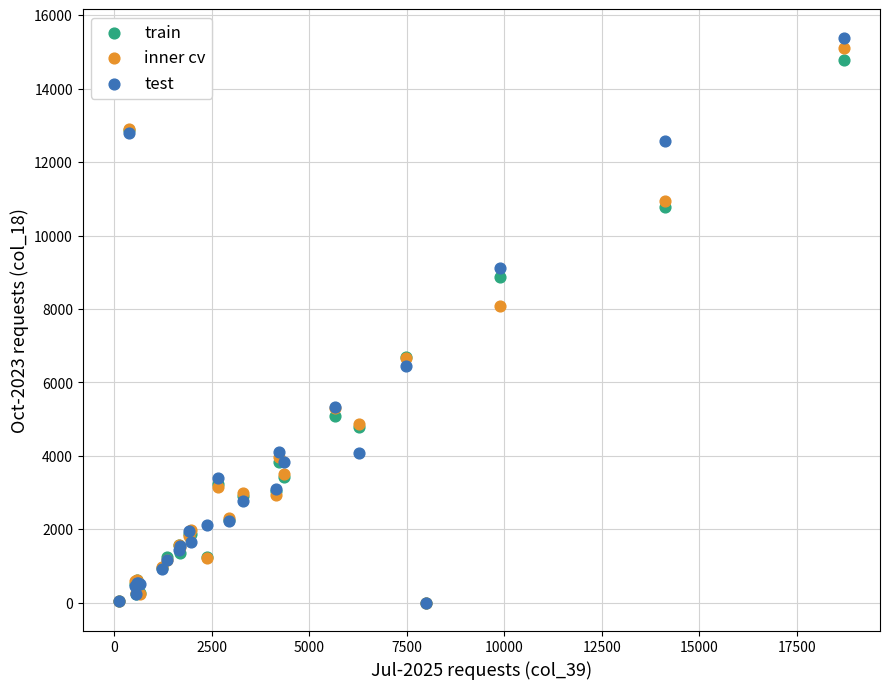

What are all the series names shown in the legend?

train, inner cv, test